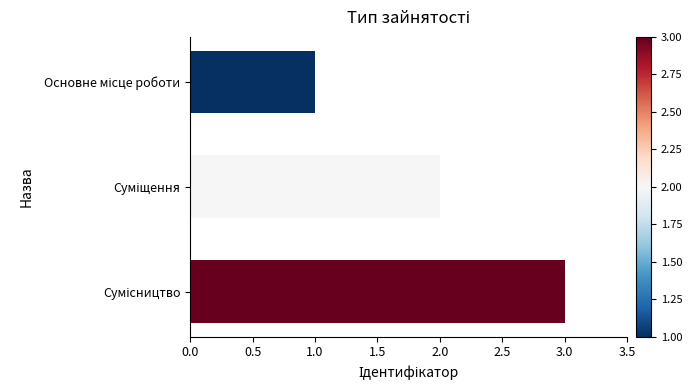

Are the bars grouped side by side (vs. stacked)?

No